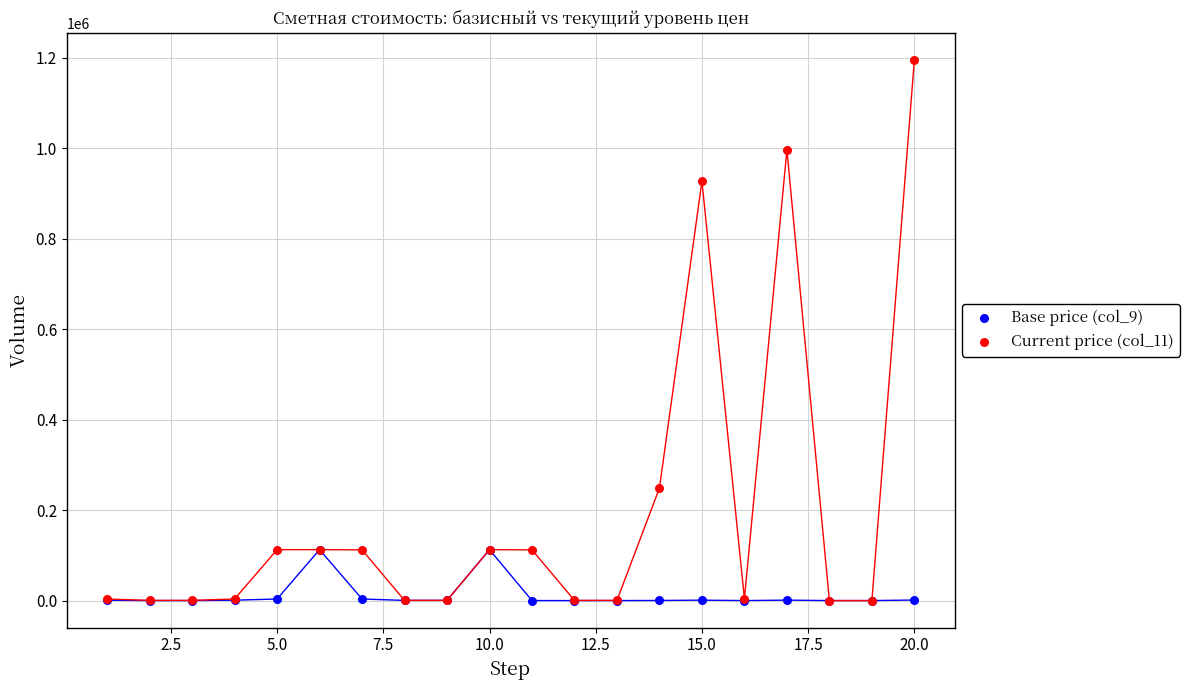

Across all series, what Y value is closest to 597895?

927510.0